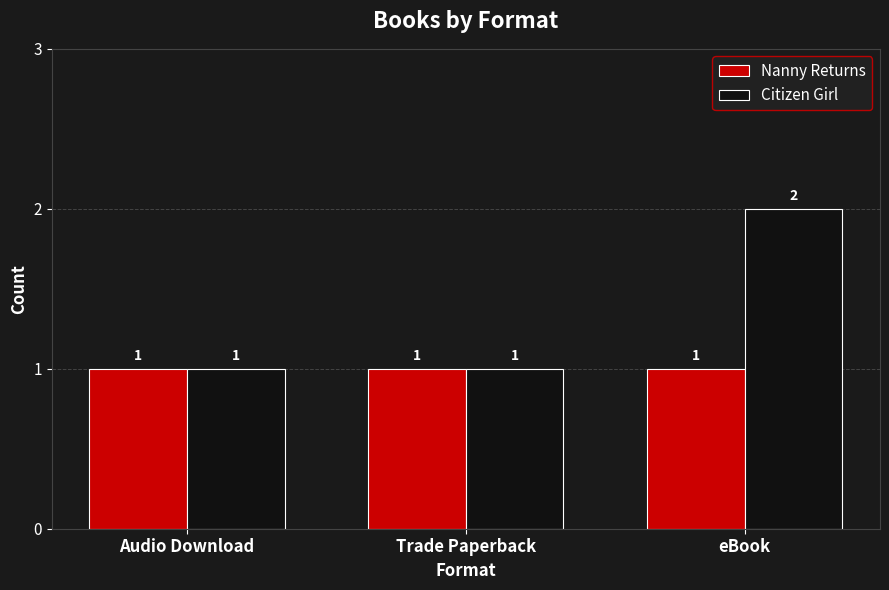

The Nanny Returns series shows 1 at Audio Download. True or false?

True